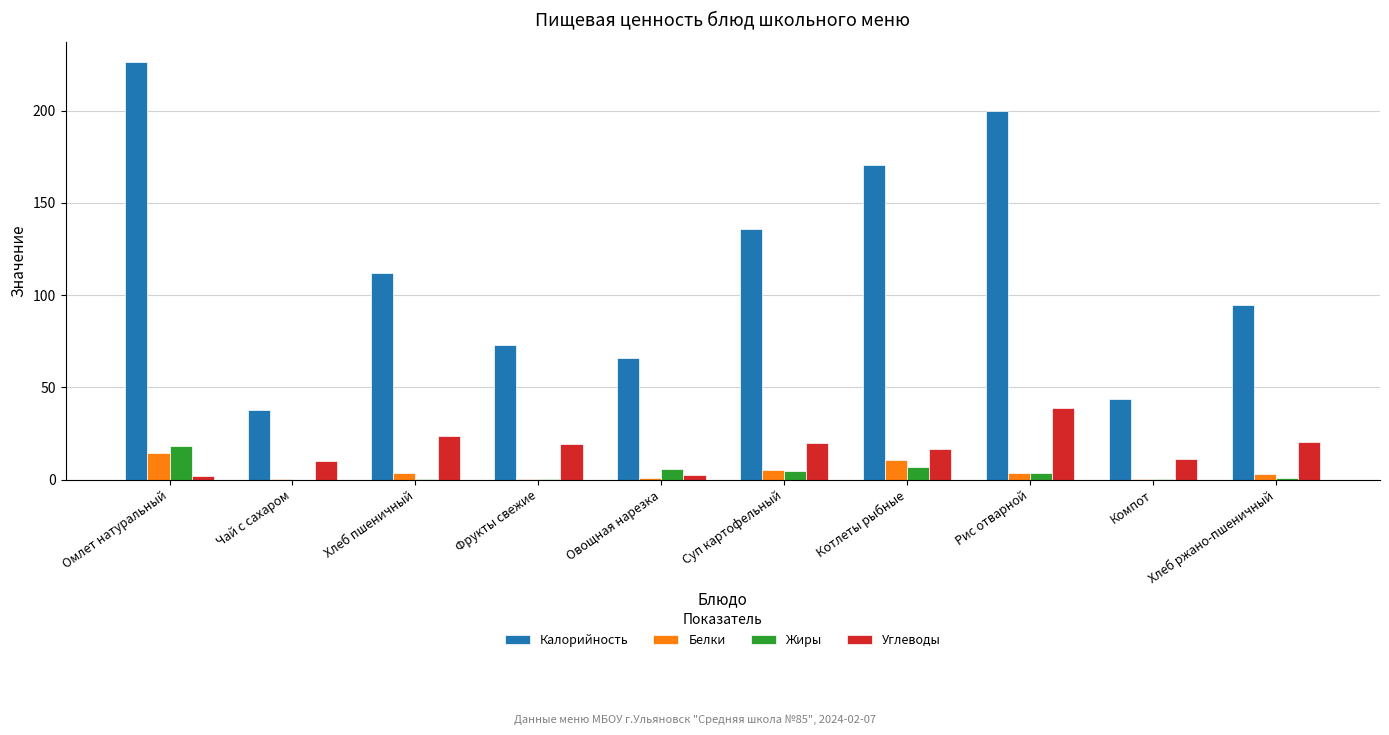

The Углеводы series shows 7.1 at Суп картофельный. True or false?

False